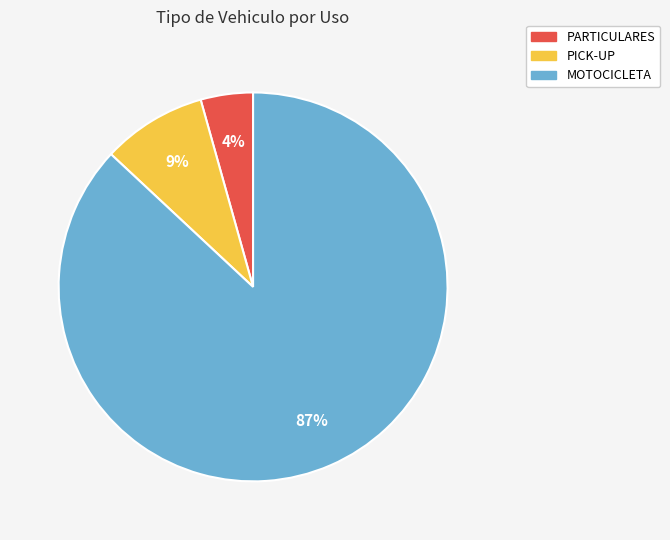

Rank the categories by value from highest to lowest.

MOTOCICLETA, PICK-UP, PARTICULARES